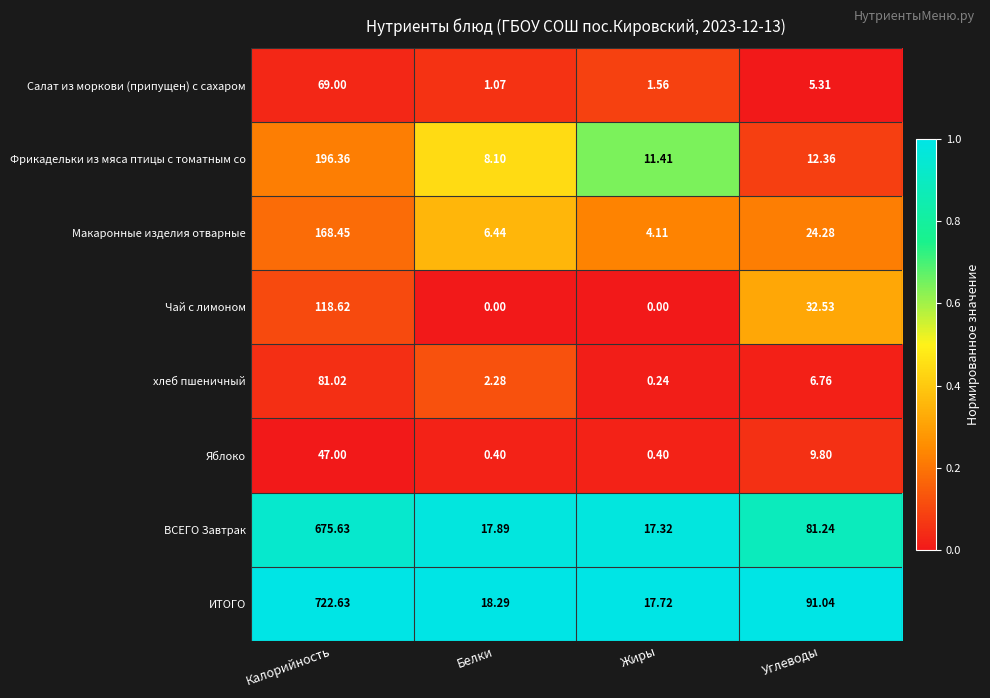

Which label corresponds to the largest value in the chart?

Калорийность